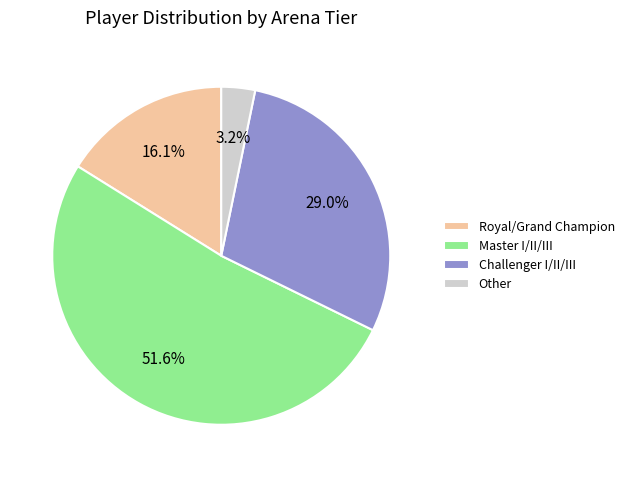

Does any single category account for the majority?

Yes